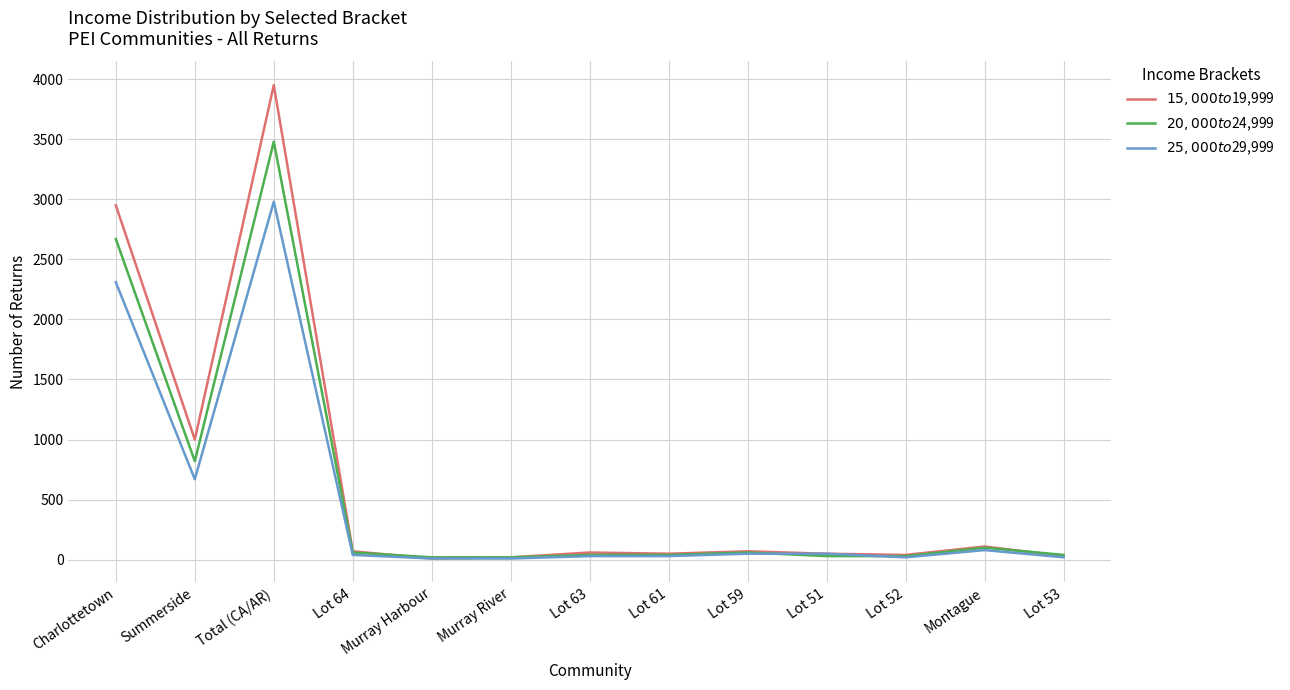

What is the difference between the highest and lowest values at Summerside?

330